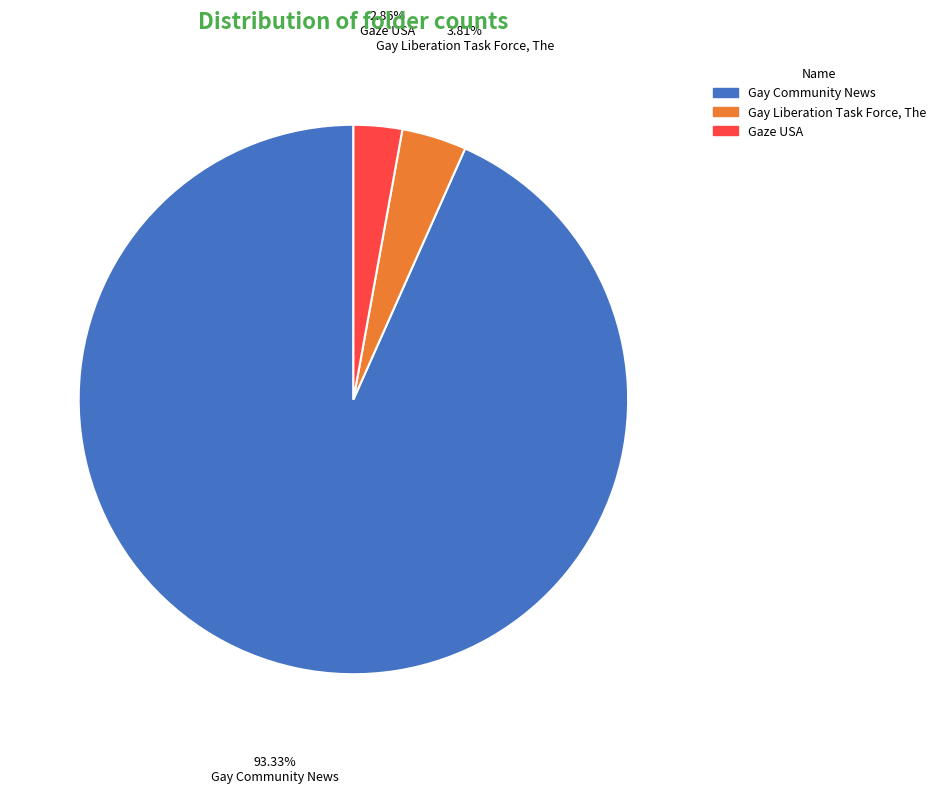

To the nearest percent, what portion does Gay Community News represent?

93%